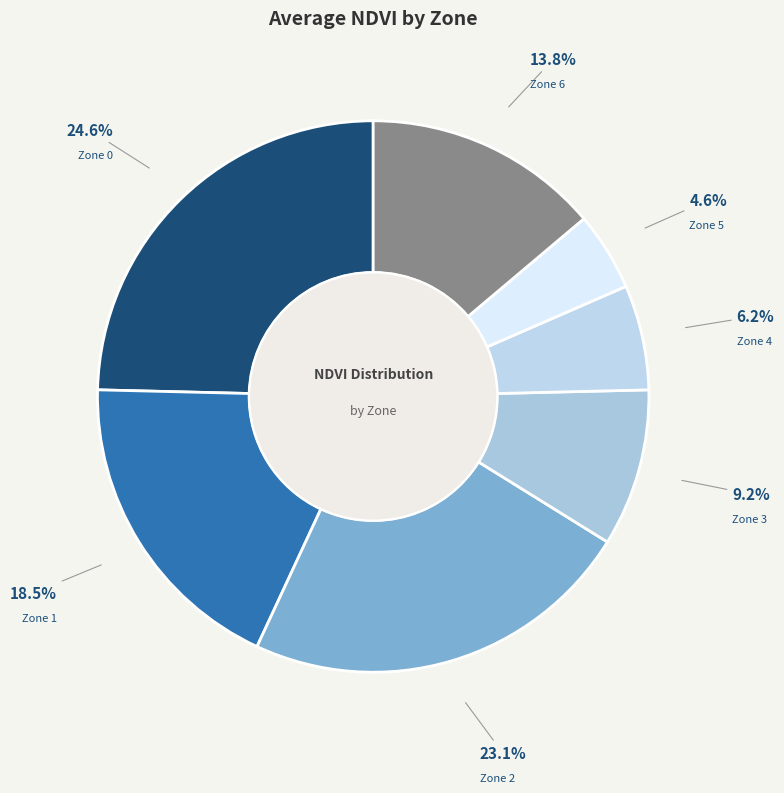

What is the ratio of the value at Zone 2 to the value at Zone 3?

2.5